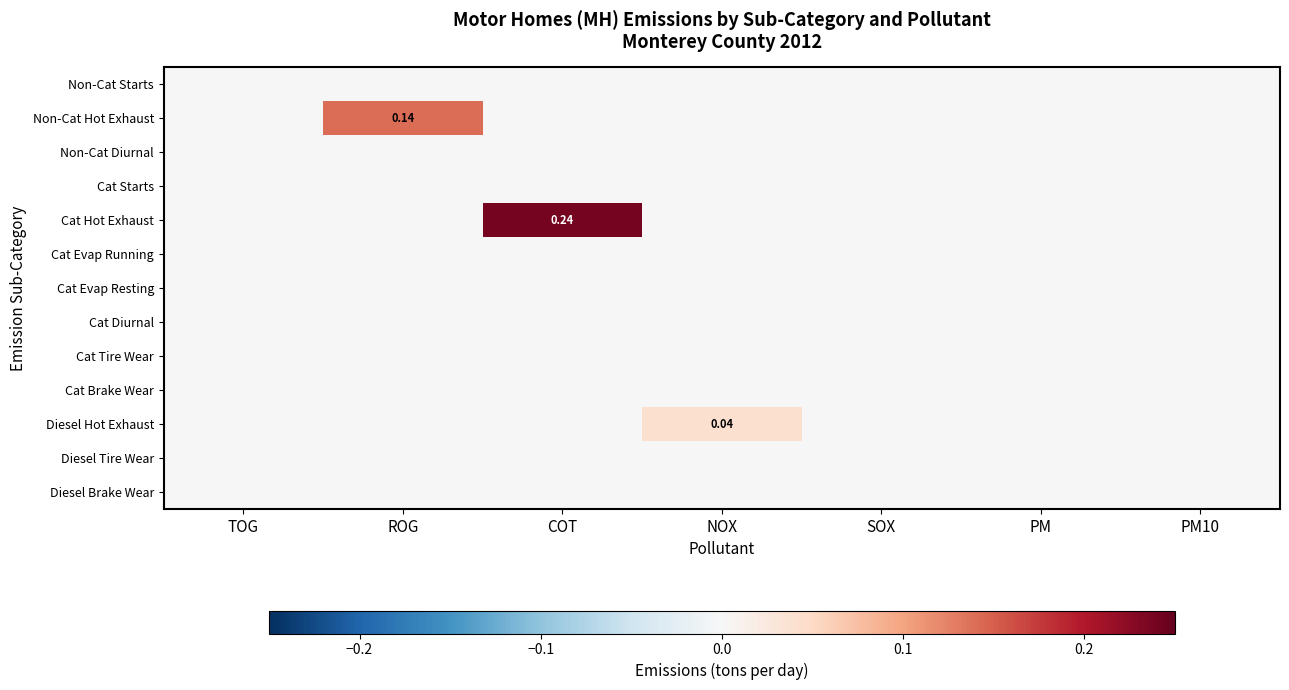

At which category does the chart reach its minimum across all series?

TOG